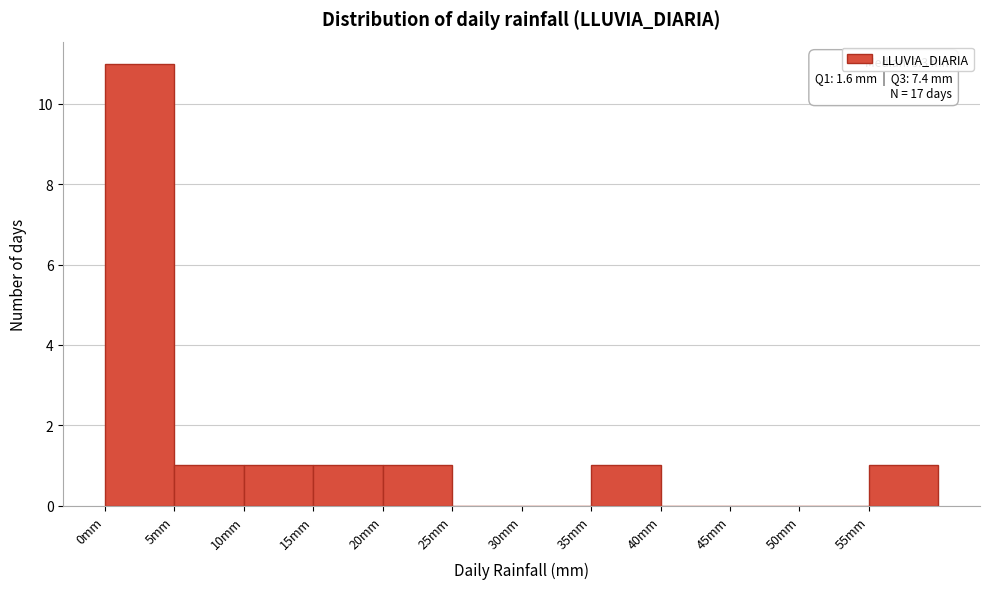

Which range on the x-axis has the tallest bar?

0 to 5